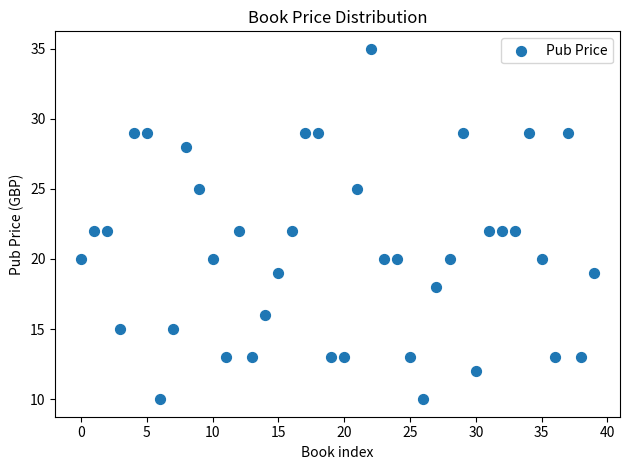

What is the range of Y values (max minus min)?

25.0